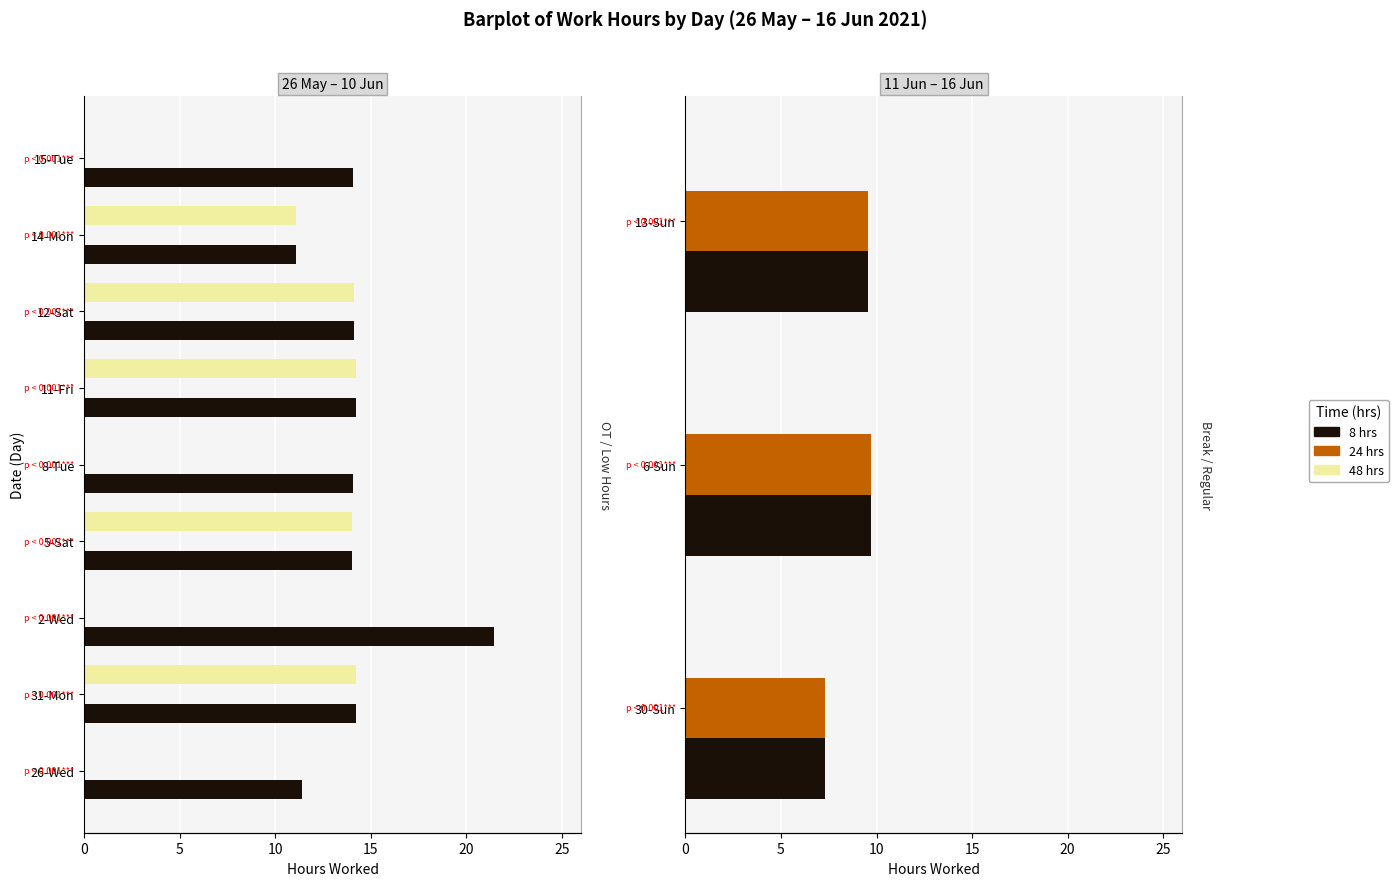

What is the difference between the highest and lowest values at 0?

7.1